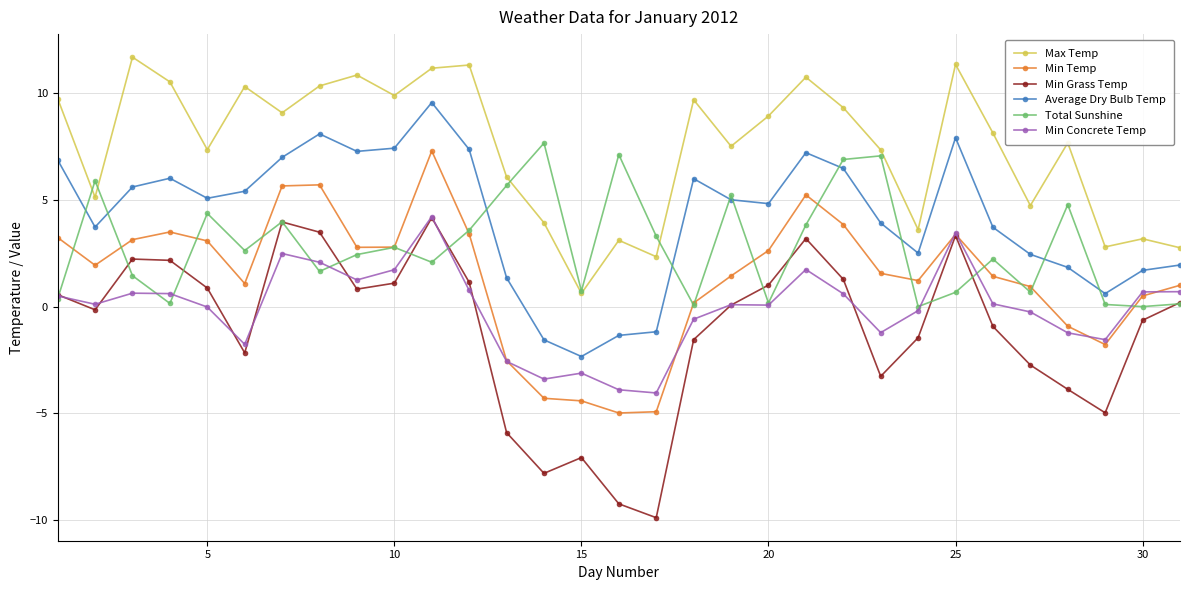

Which series has the largest total across all categories?

Max Temp